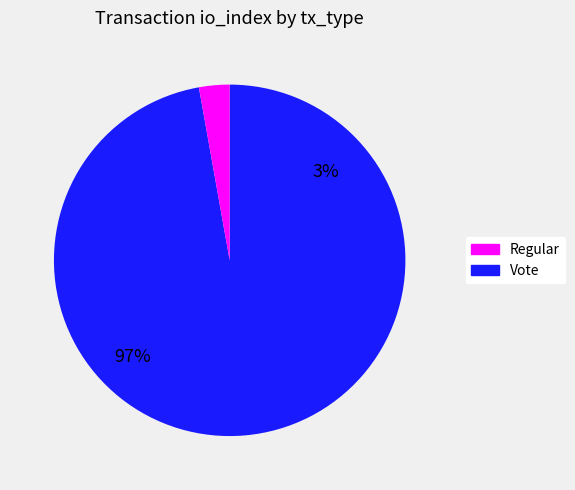

To the nearest percent, what is the combined percentage of Regular and Vote?

100%